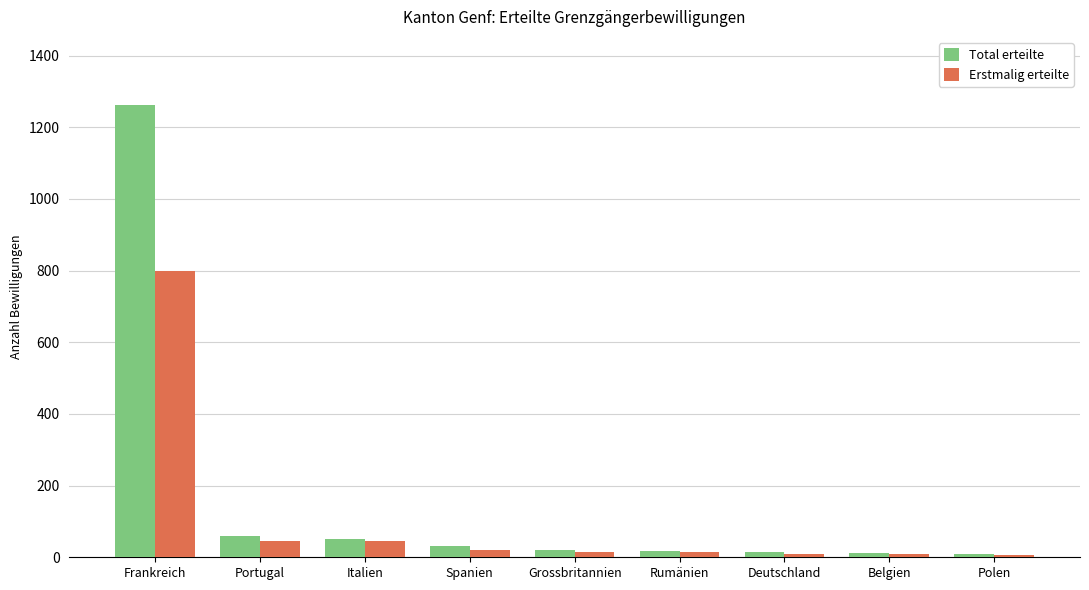

Count the number of categories in the chart.

9